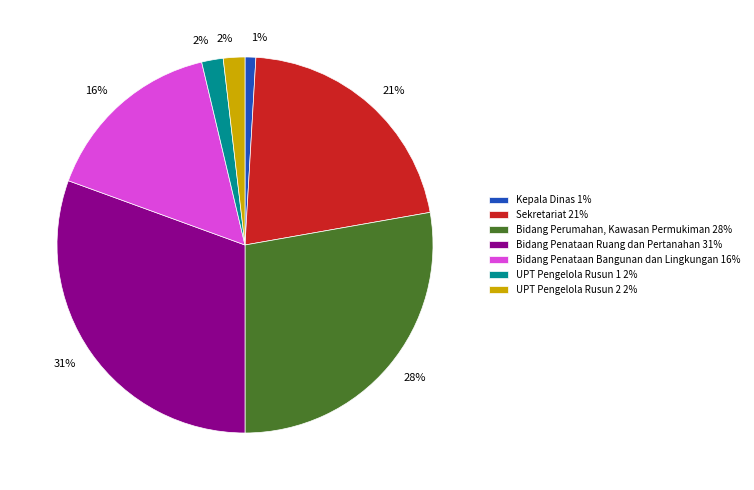

Does UPT Pengelola Rusun 1 represent more than half of the total?

No